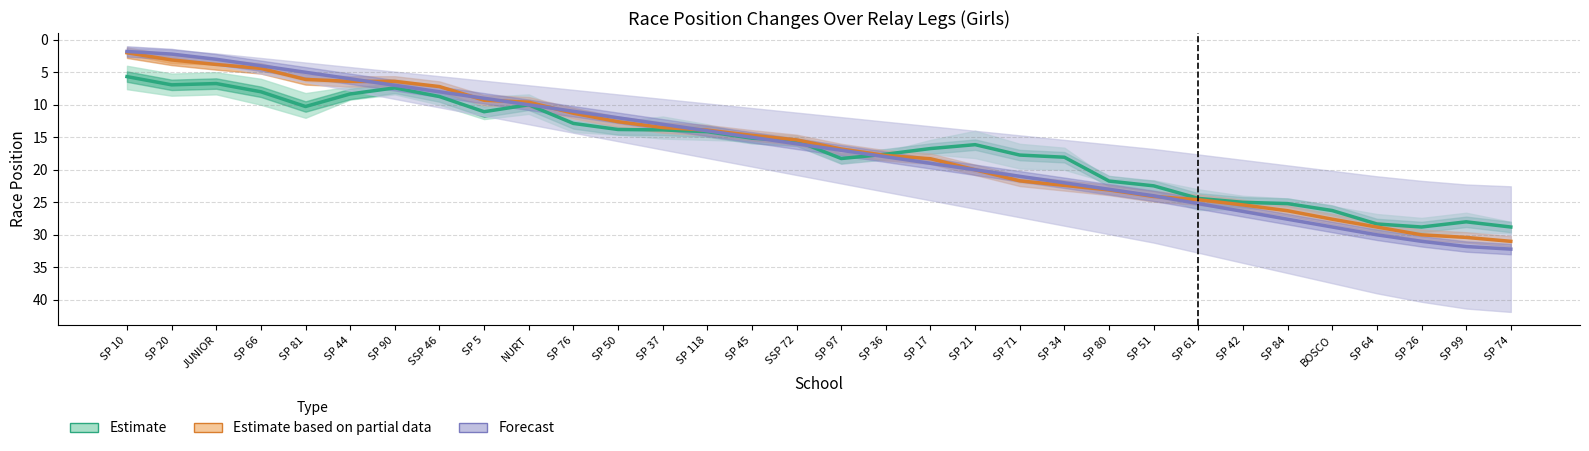

What is the sum of all Estimate values?

532.0